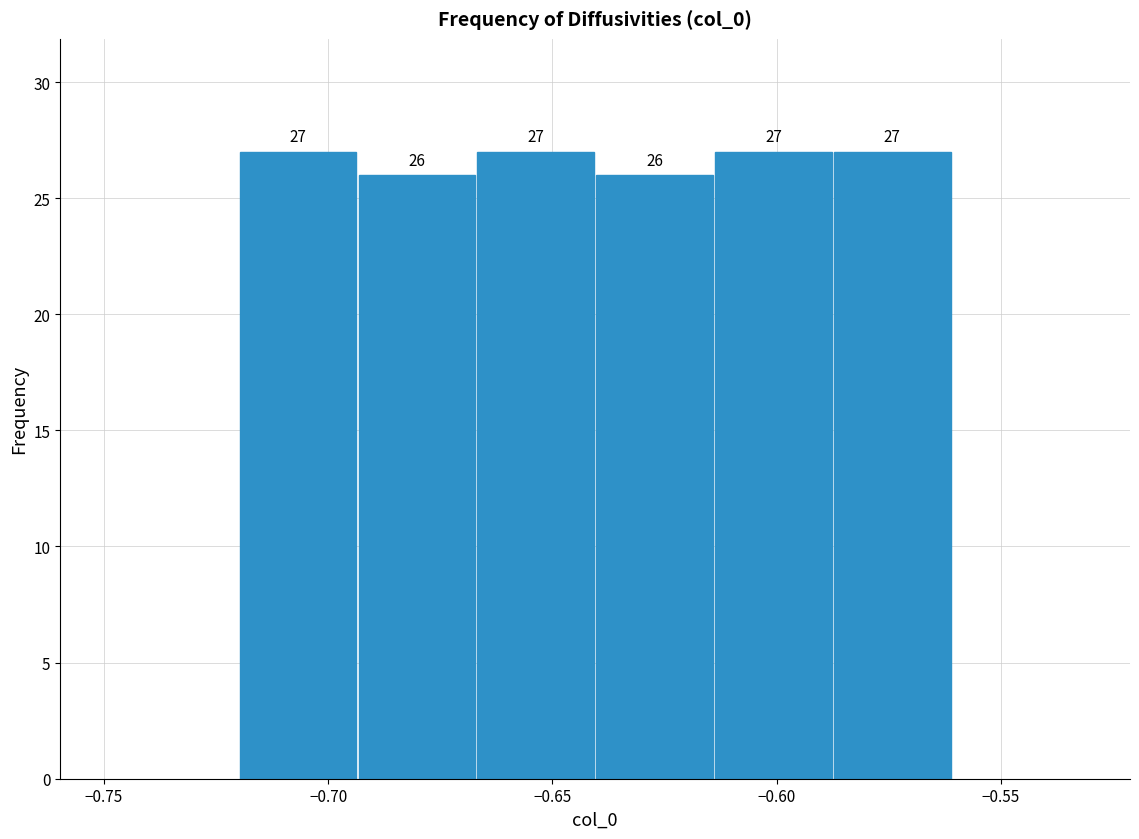

How tall is the bar that spans -0.695 to -0.665 on the x-axis? The bar edges are not printed on the chart, so give them approximately, as read against the axis.

26